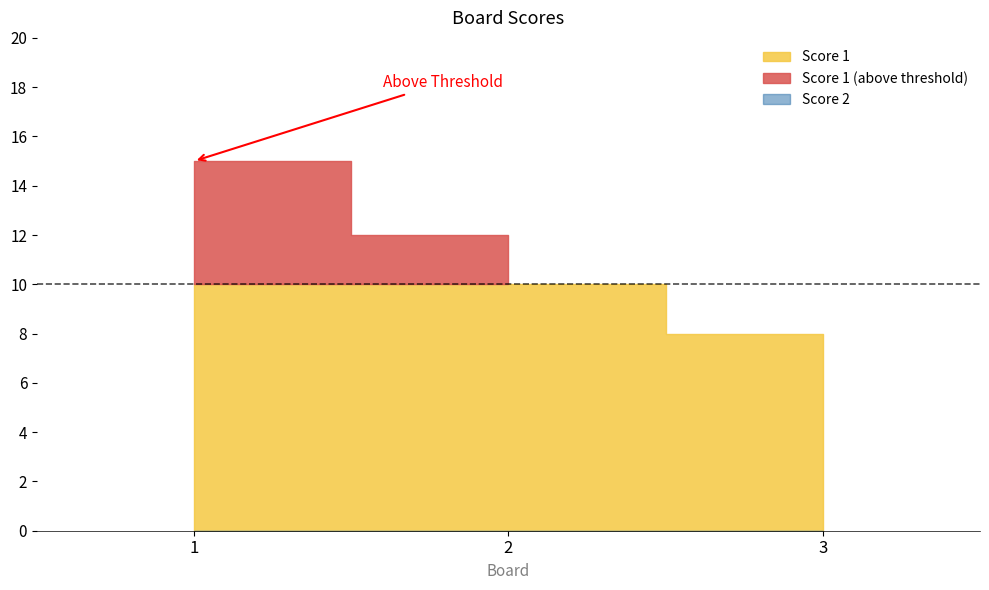

Which series changed the most between 2 and 3?

Score 1